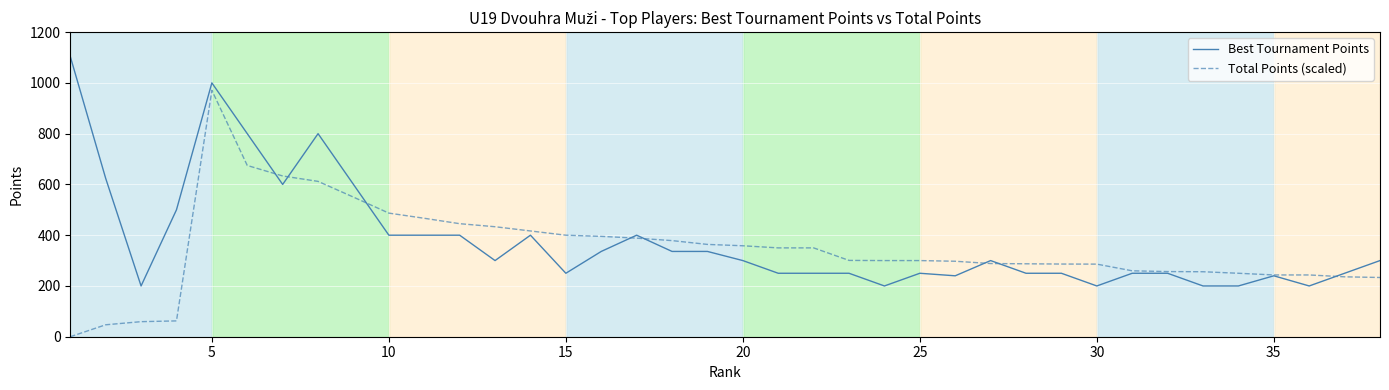

What is the maximum value for Total Points (scaled)?

970.7